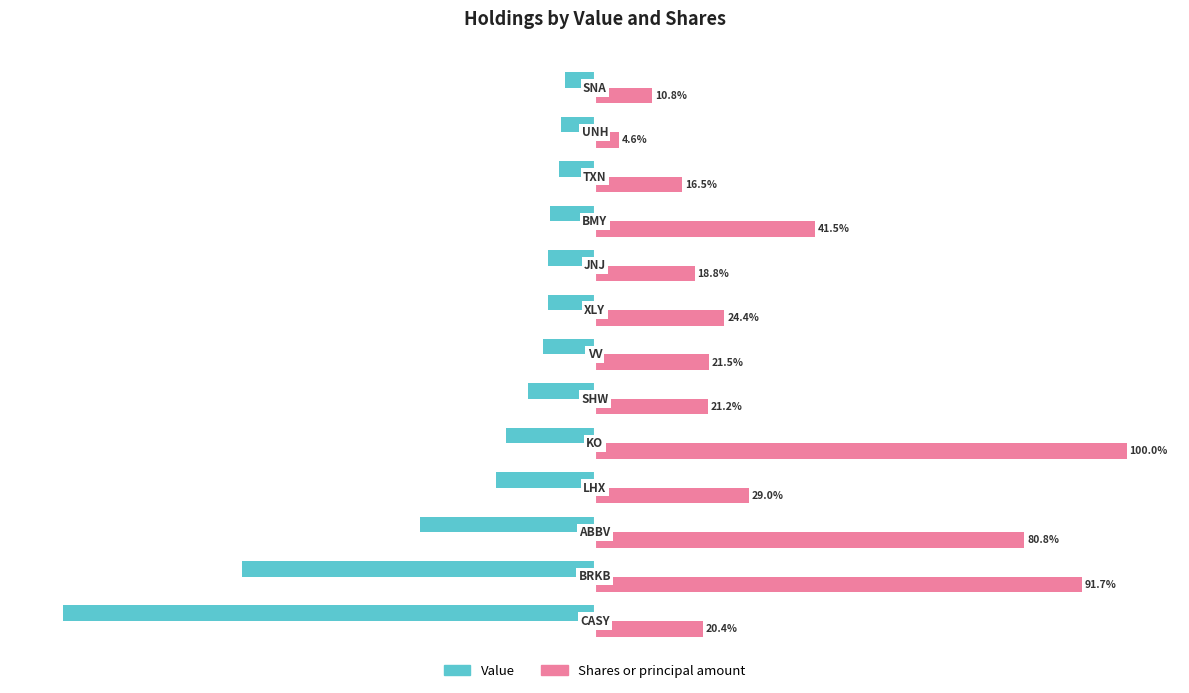

Which series has the largest range (max minus min)?

Shares or principal amount